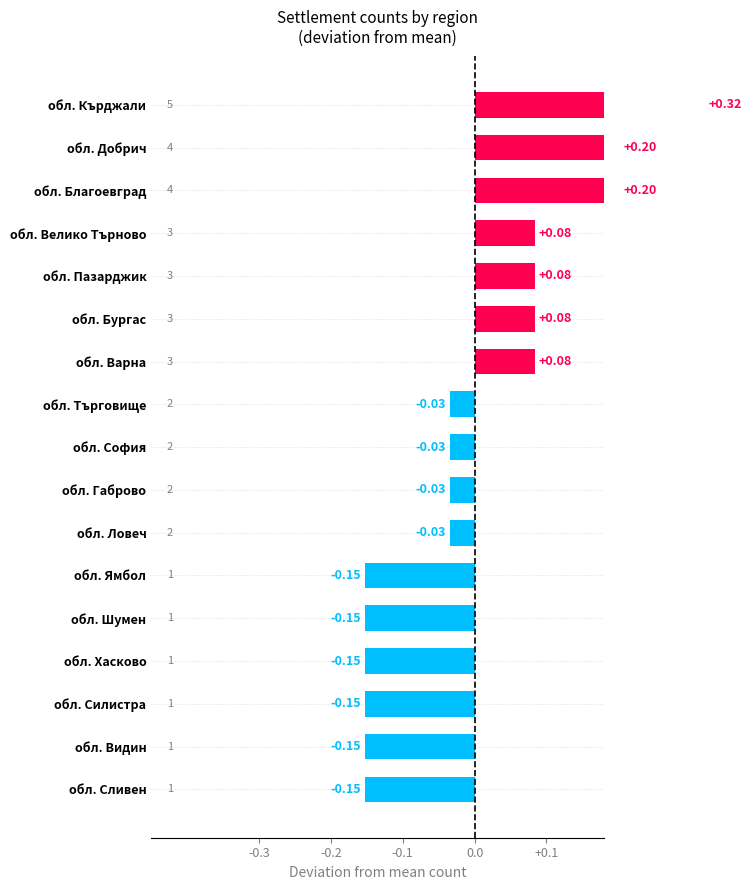

What is the difference between the second highest and minimum values?

0.4